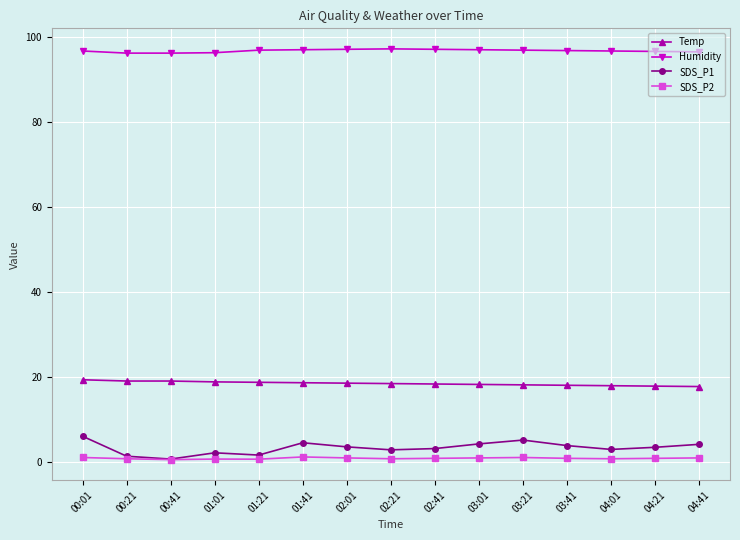

Which series has the largest total across all categories?

Humidity